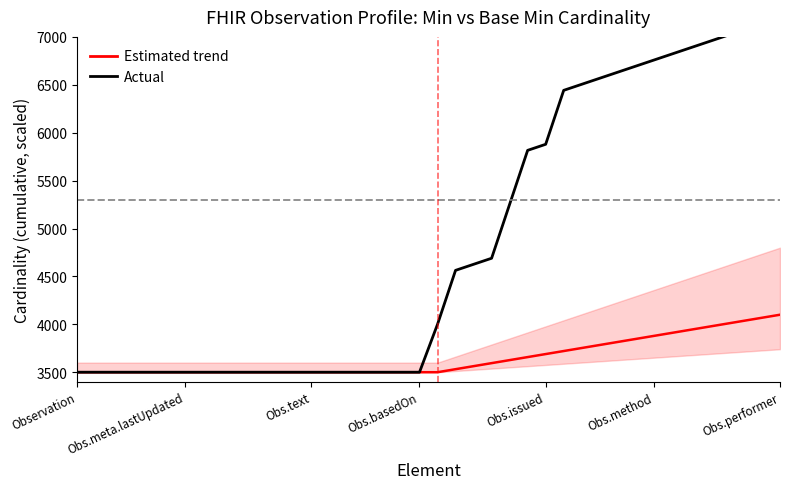

Is this an area chart (filled region under the line)?

No